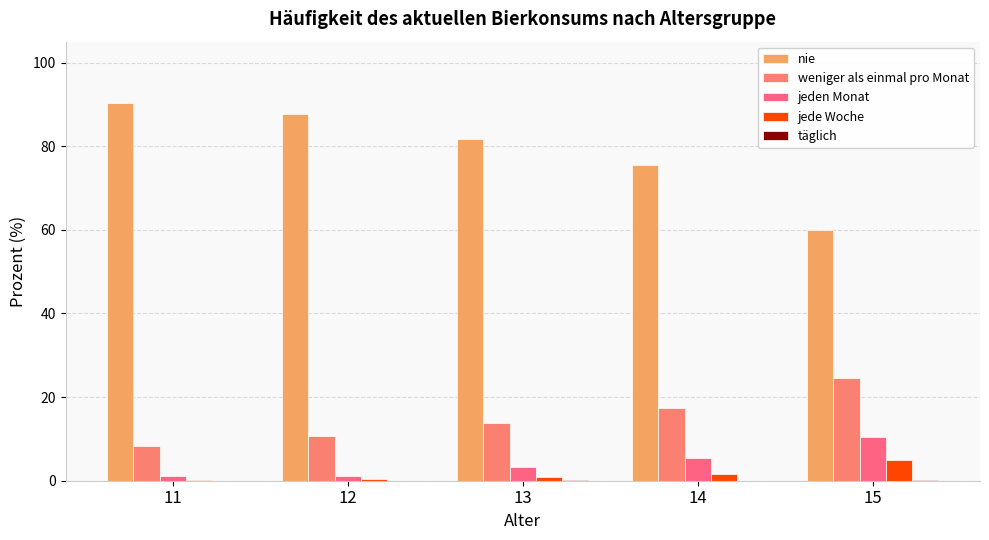

What is the difference between the nie values at 14 and 13?

6.2